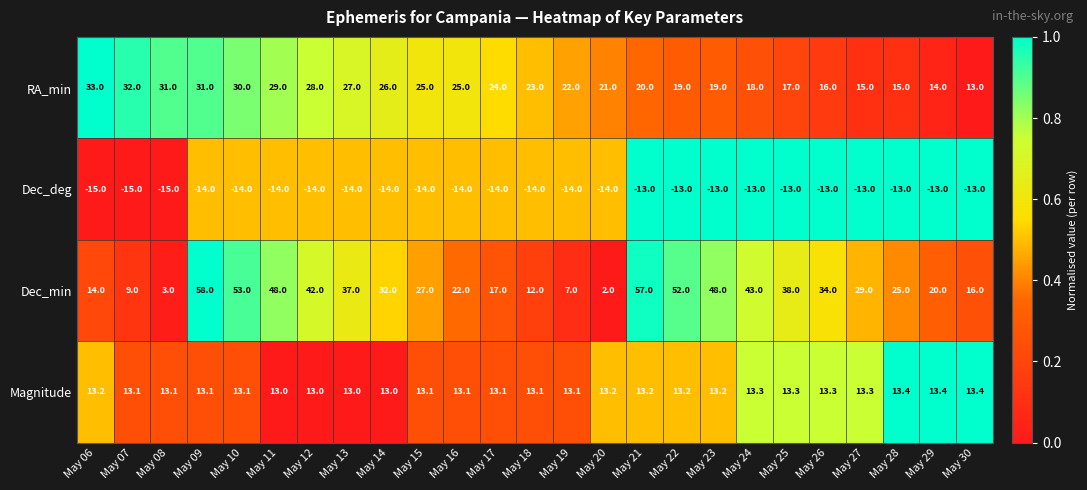

Read the Magnitude value at May 10.

13.1